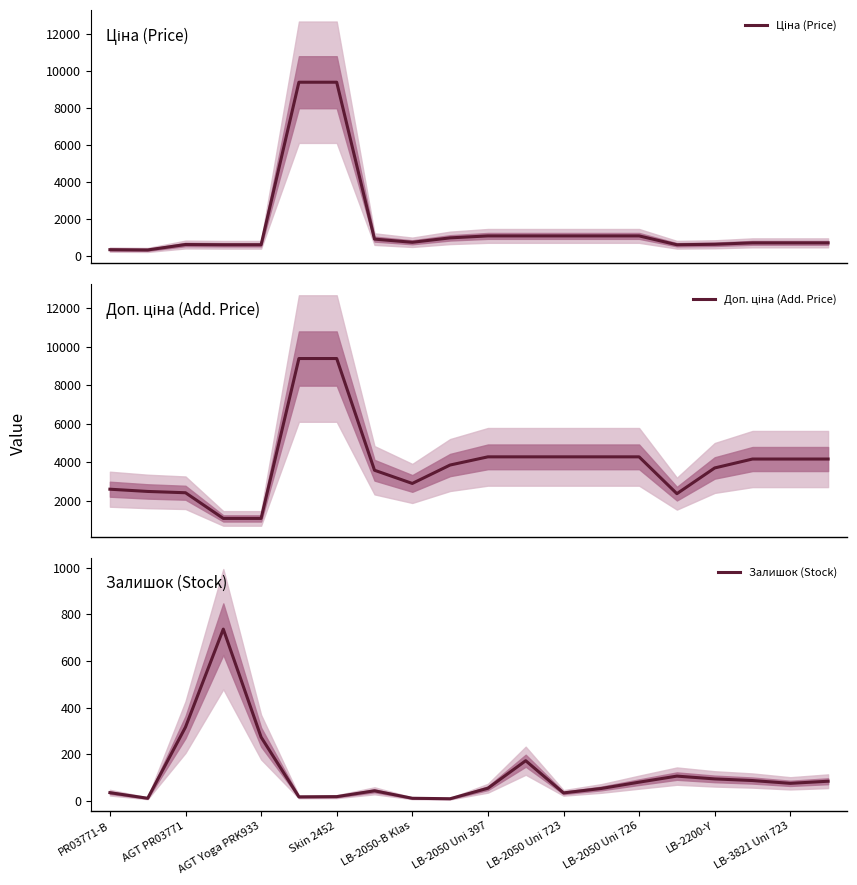

What is the difference between the maximum and minimum values in the Доп. ціна (Add. Price) series?

8302.3